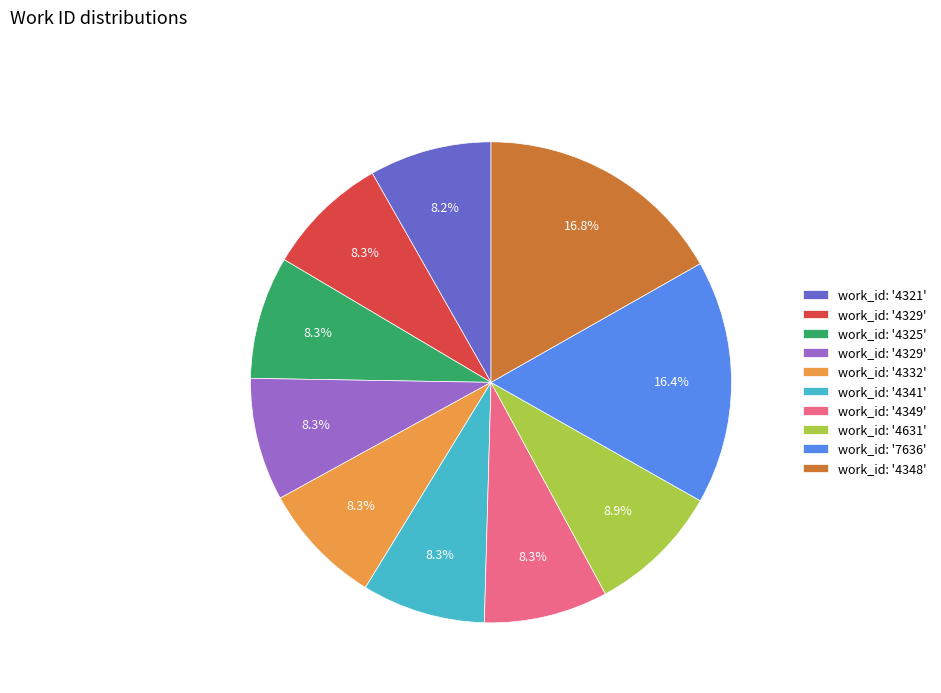

Is there any slice that represents more than half of the pie?

No